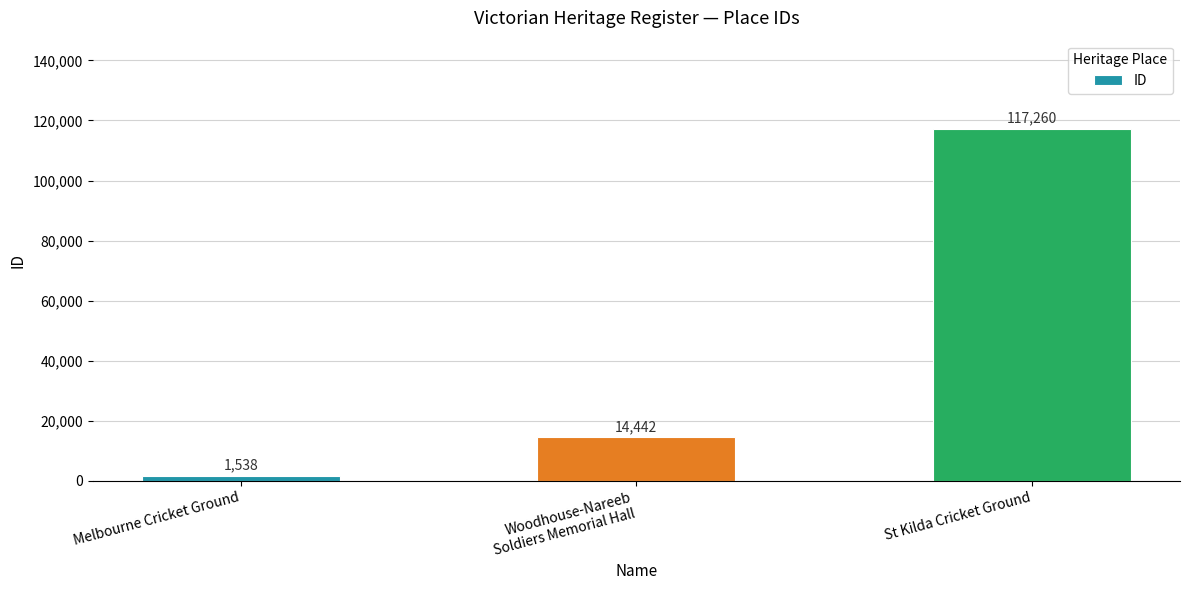

Read the value at Woodhouse-Nareeb
Soldiers Memorial Hall, to the nearest 100.

14400